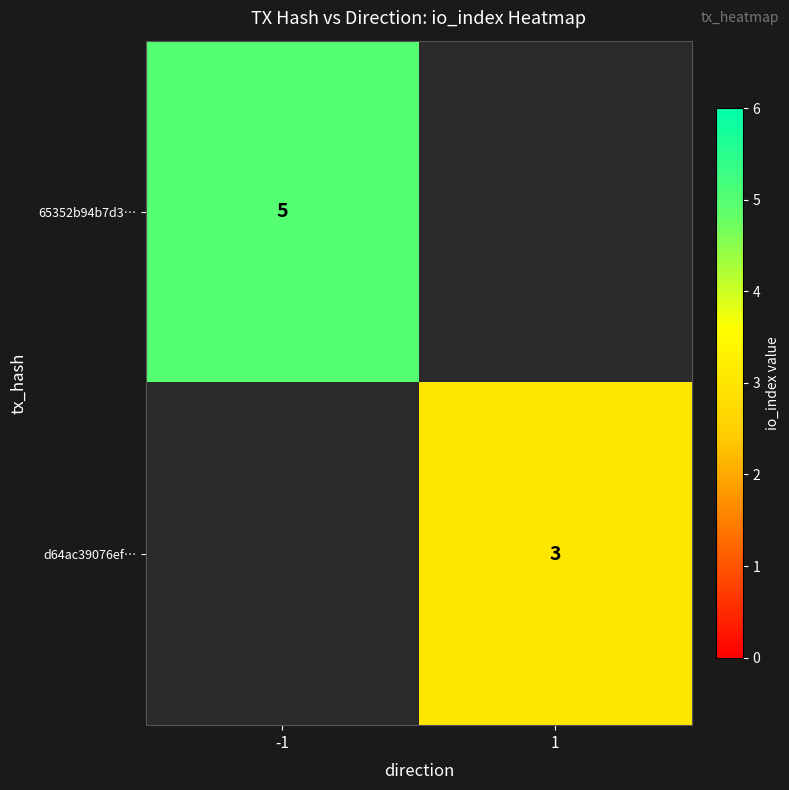

How many data points does each series have?

2